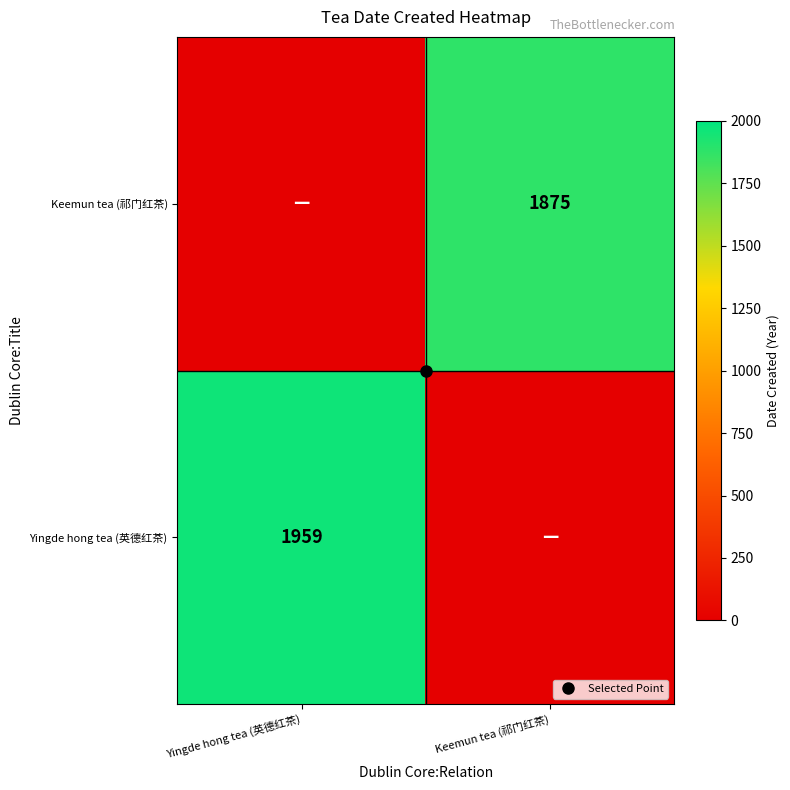

How many data points in Yingde hong tea (英德红茶) are less than 1959?

1